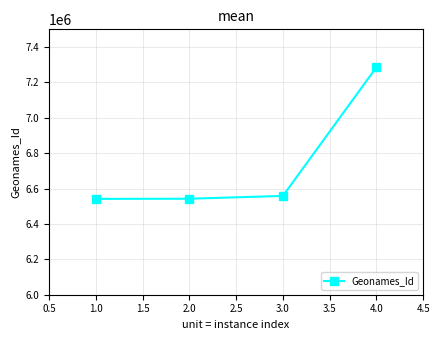

What is the difference between the maximum and minimum values?

744084